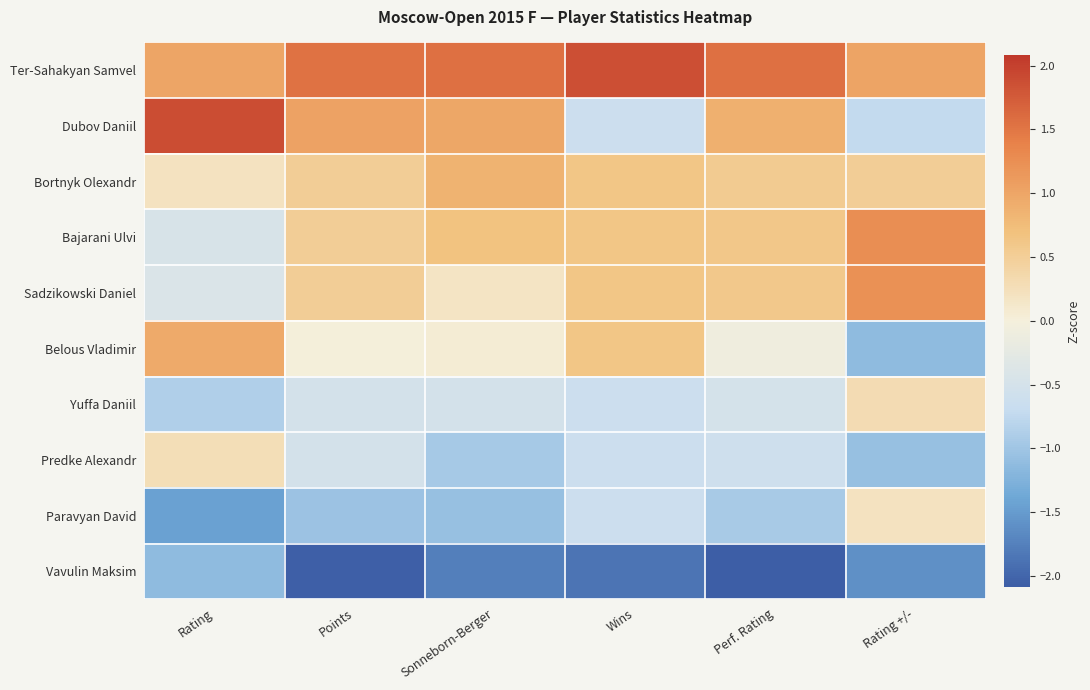

Which series has the largest range (max minus min)?

Dubov Daniil